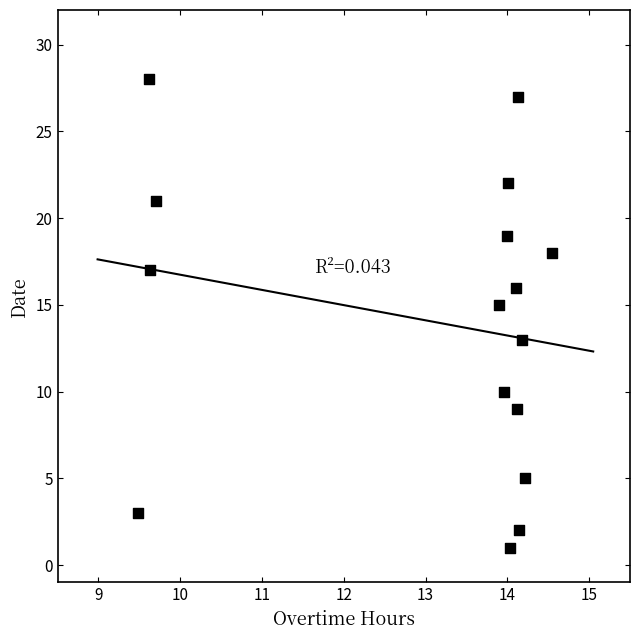

What is the range of Y values (max minus min)?

27